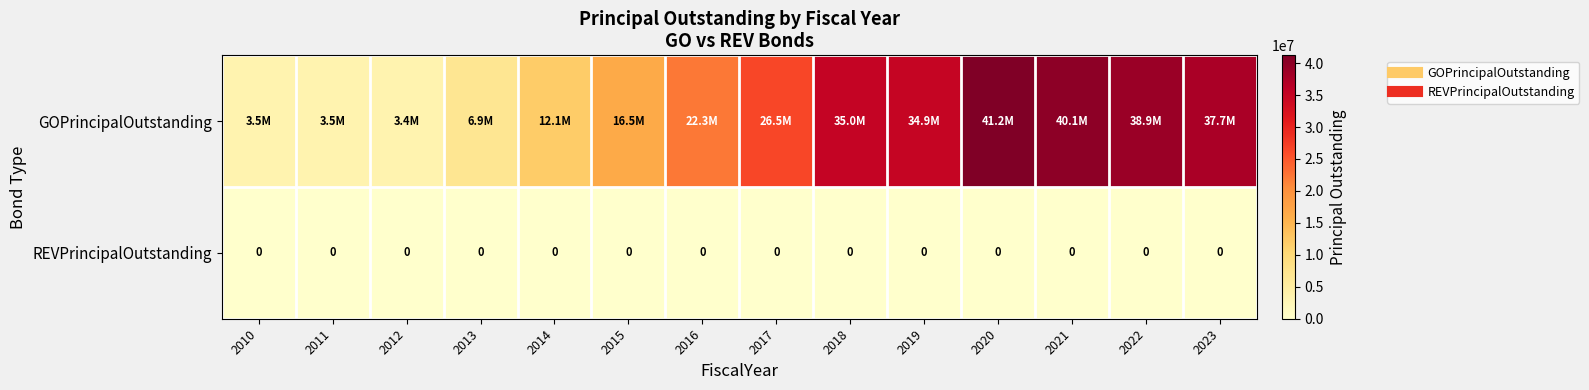

The GOPrincipalOutstanding series shows 3500000 at 2011. True or false?

True